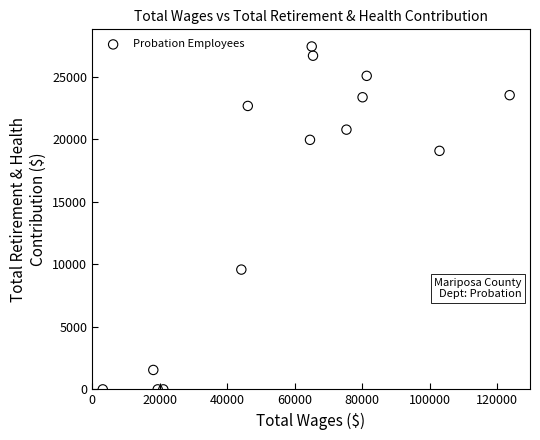

What is the range of X values (max minus min)?

120548